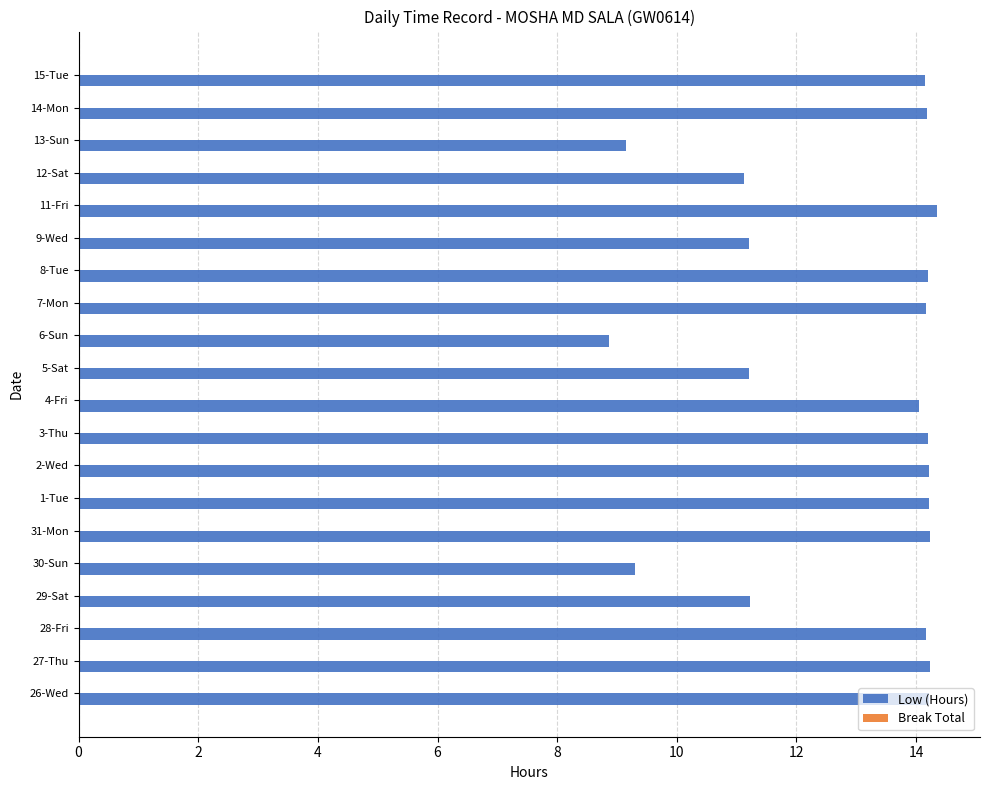

Does the chart contain any negative values?

No